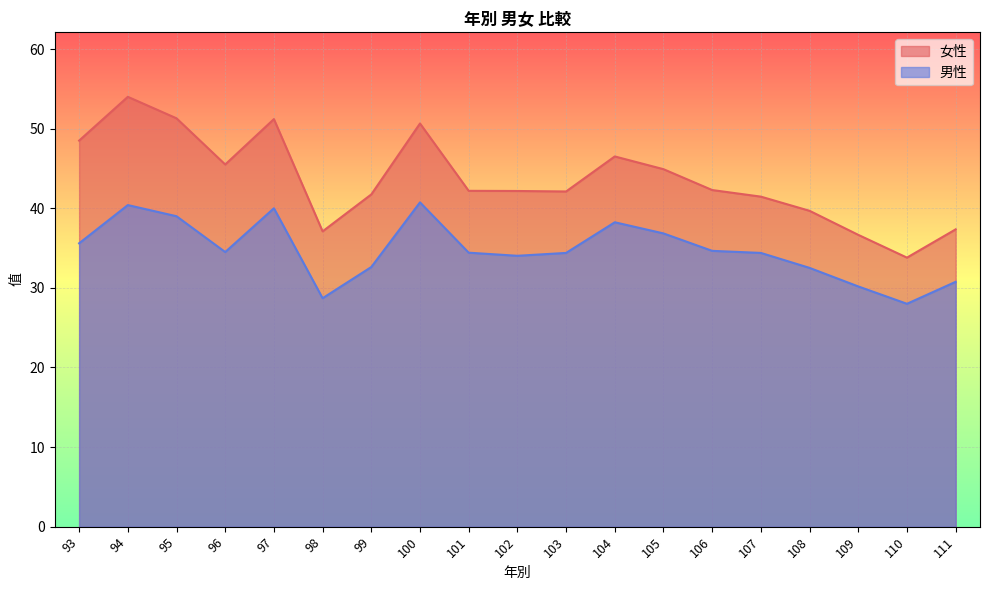

Reading left to right, extract all data points from this chart.

女性: 93=48.5	94=54.0	95=51.3	96=45.5	97=51.2	98=37.1	99=41.7	100=50.6	101=42.2	102=42.2	103=42.1	104=46.5	105=44.9	106=42.3	107=41.5	108=39.7	109=36.7	110=33.8	111=37.4
男性: 93=35.6	94=40.4	95=39.0	96=34.5	97=40.0	98=28.7	99=32.6	100=40.7	101=34.4	102=34.0	103=34.4	104=38.2	105=36.8	106=34.6	107=34.4	108=32.5	109=30.2	110=28.0	111=30.8